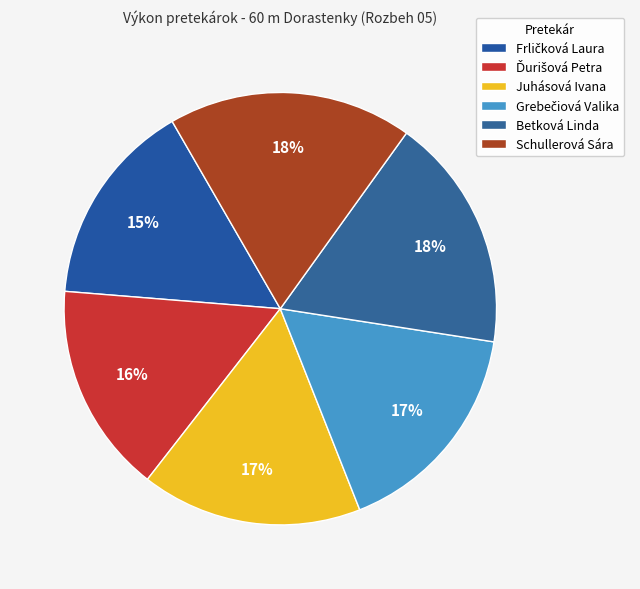

What is the change in value from Ďurišová Petra to Juhásová Ivana?

+0.4